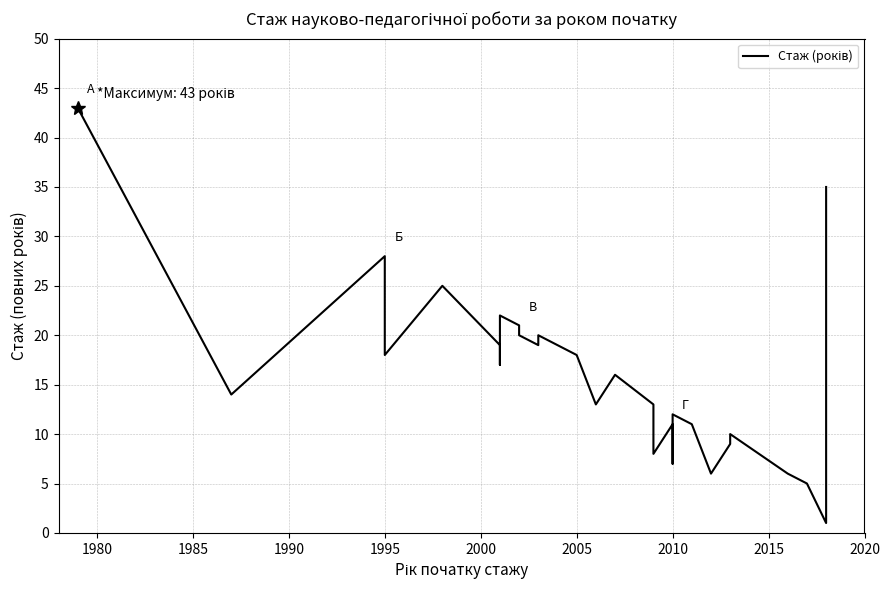

How many values are below 17?

20